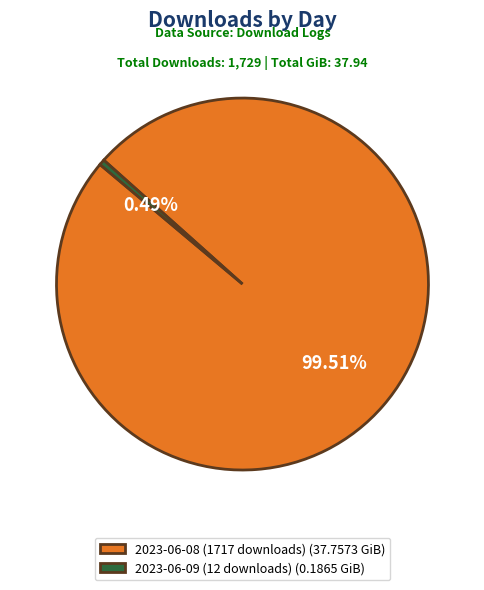

To the nearest percent, what is the difference between the largest and smallest slice percentages?

99%